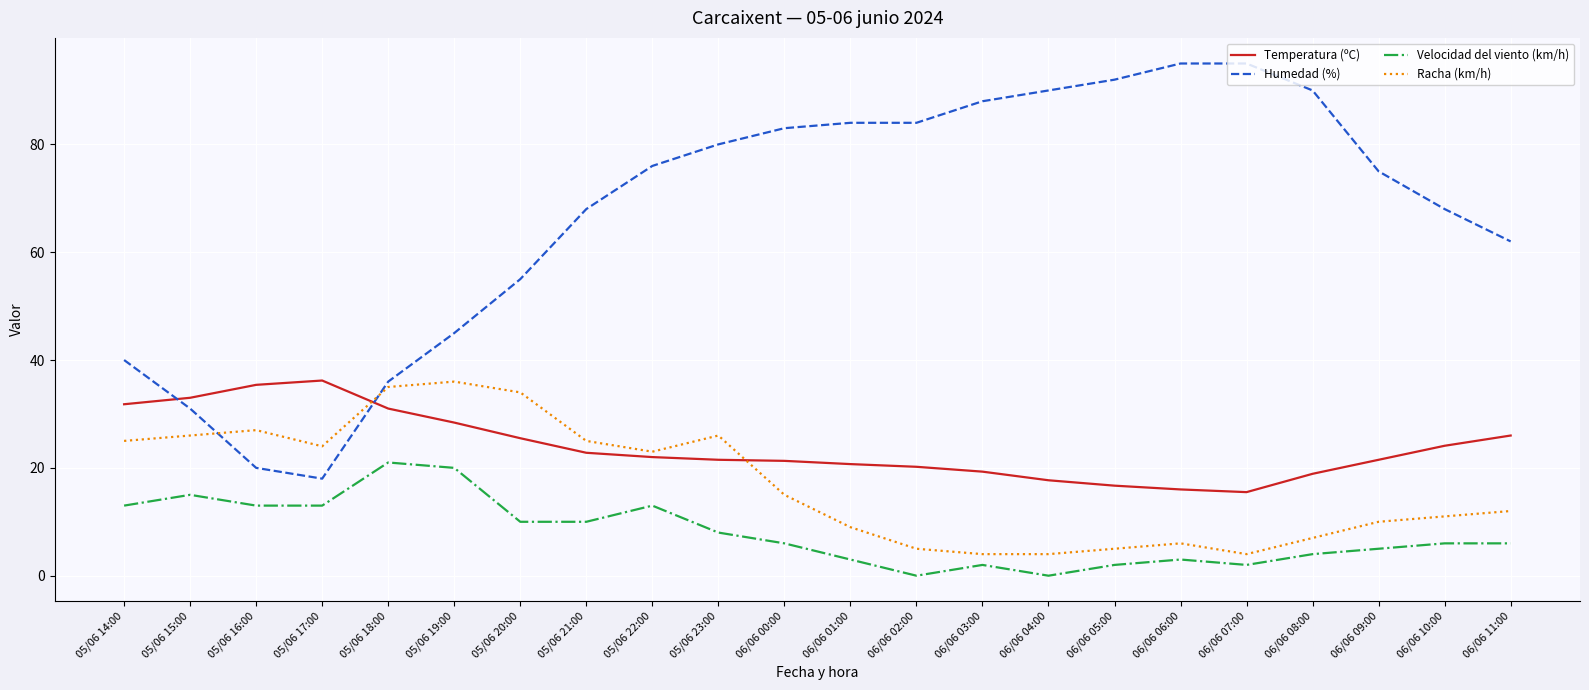

The value of Temperatura (ºC) at 06/06 05:00 is 22.1. True or false?

False